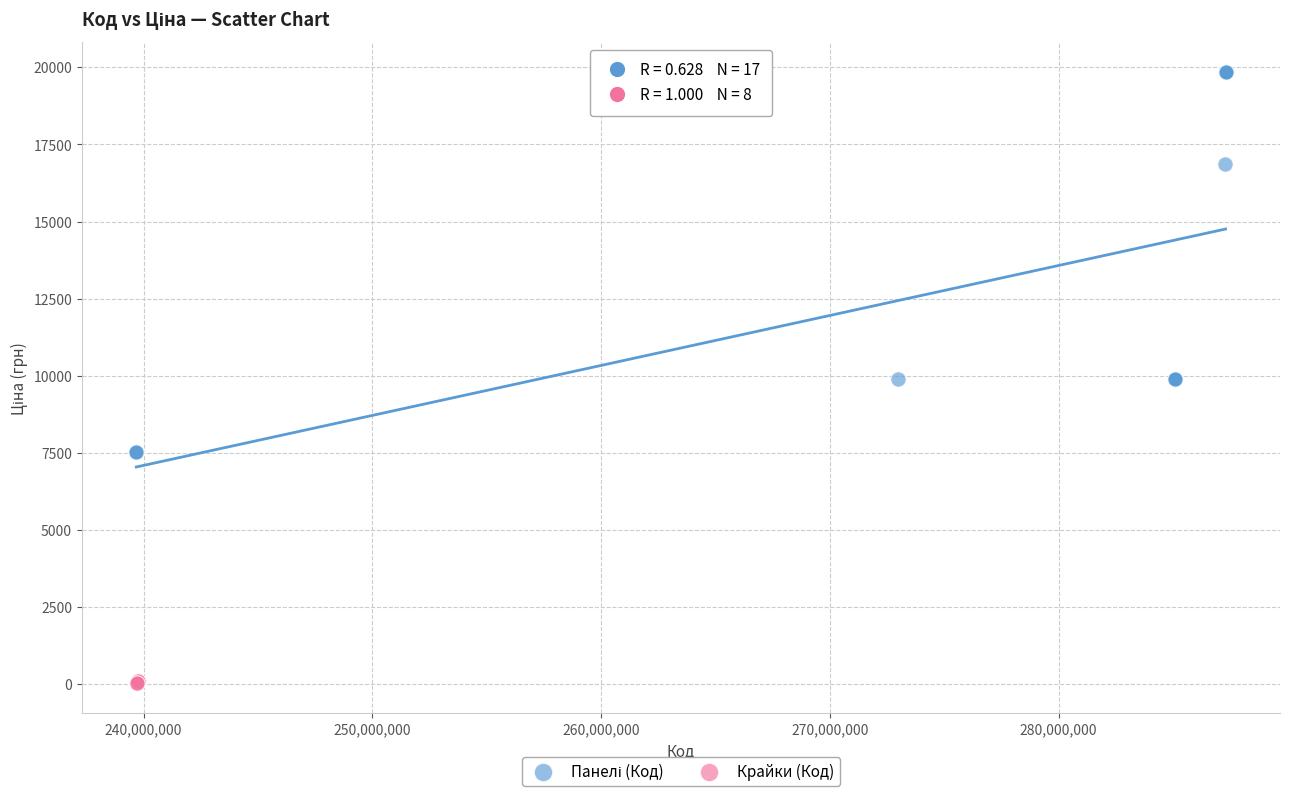

Which series contains the lowest Y value?

Крайки (Код)